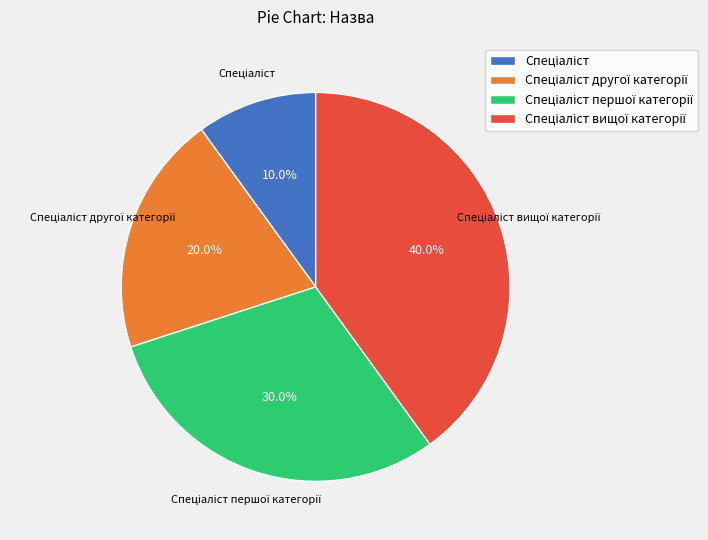

Is there a majority slice in this chart?

No